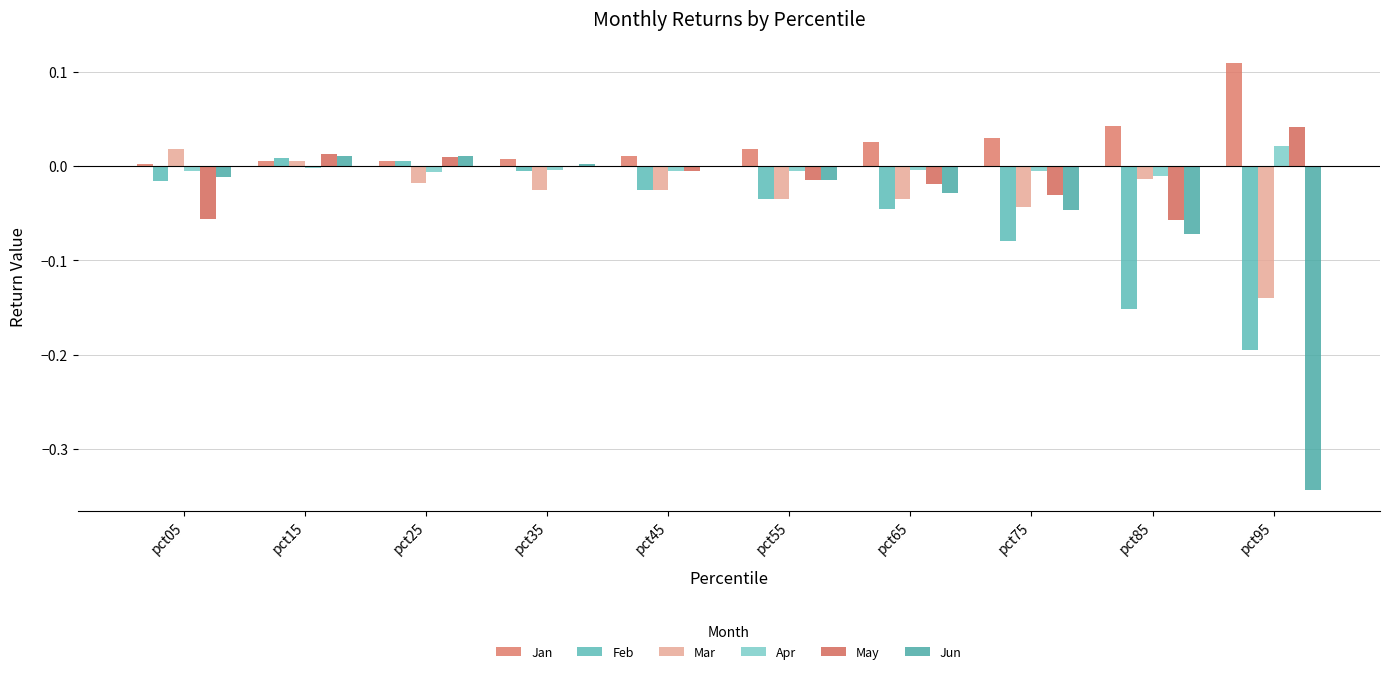

What is the sum of all Jan values?

0.3